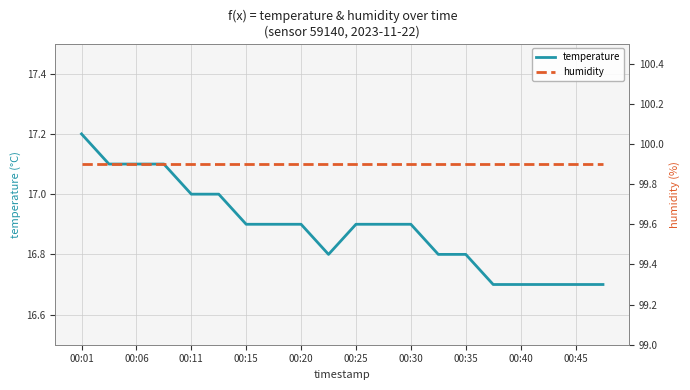

What position from the left is 13?

14